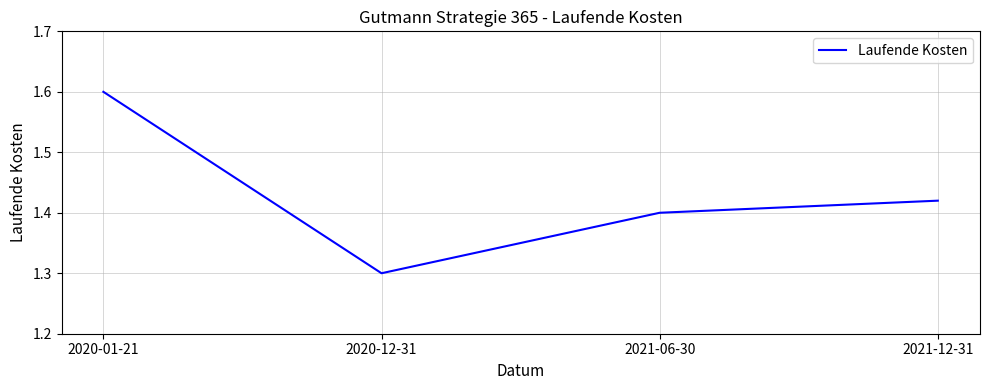

Where is the data nearest to the value 1?

2020-12-31